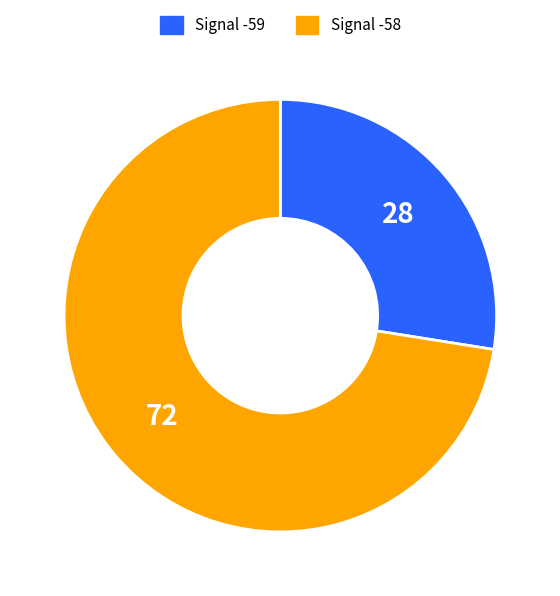

Does any single category account for the majority?

Yes